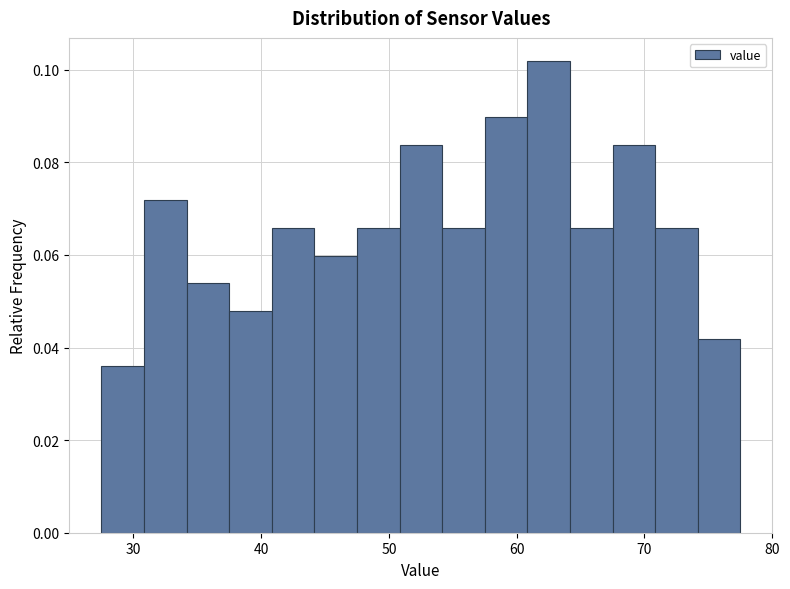

Around what value on the x-axis is the tallest bar? Give the approximate position of its centre, as read against the axis.

63